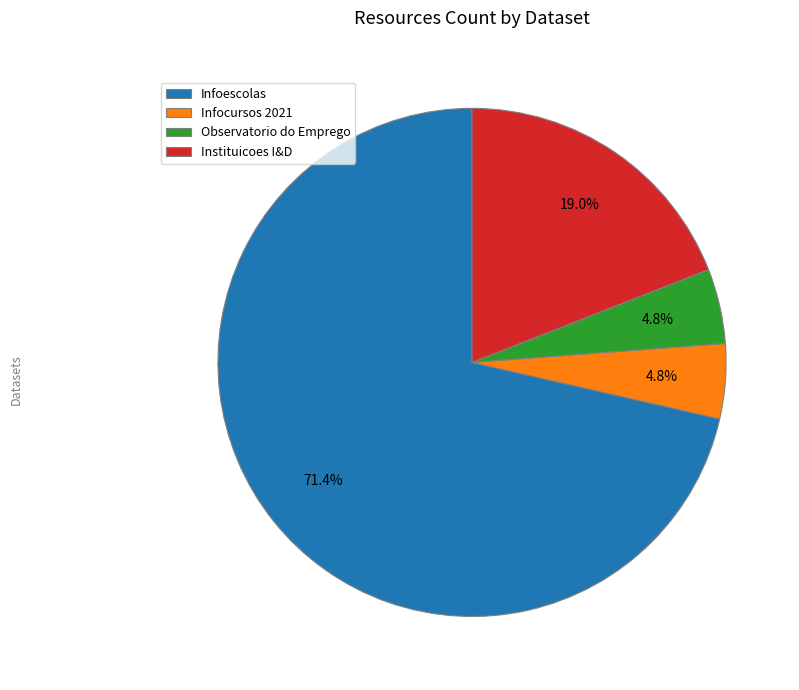

How many slices are in this pie chart?

4